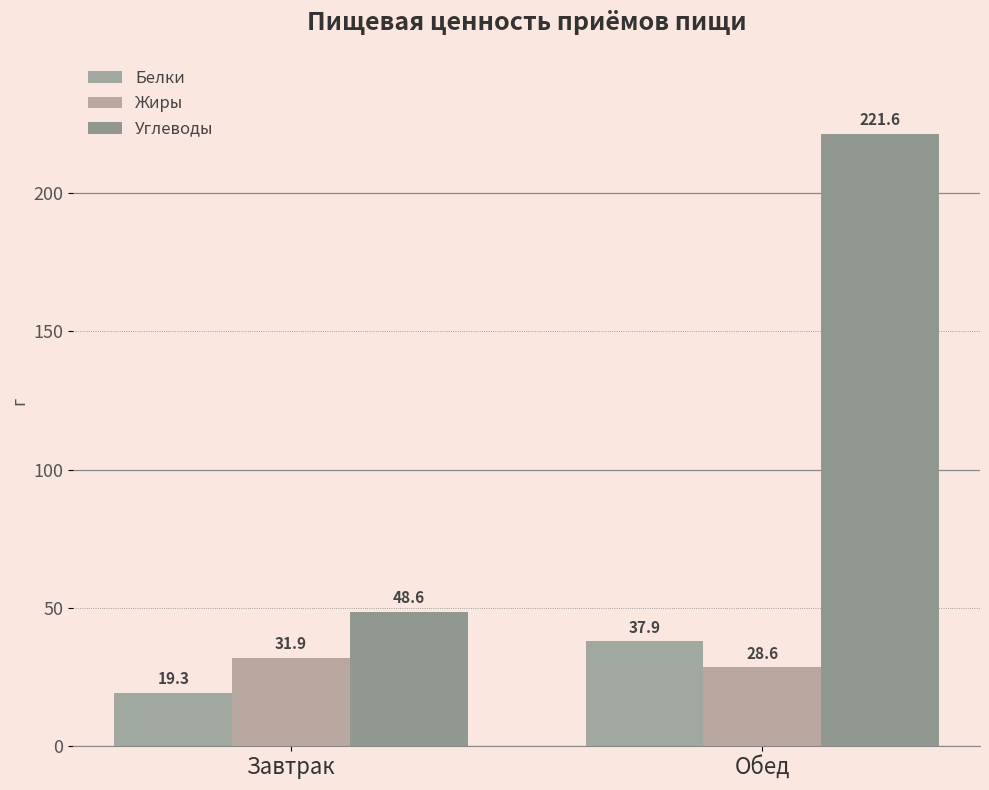

Between Завтрак and Обед, which series saw the biggest shift?

Углеводы